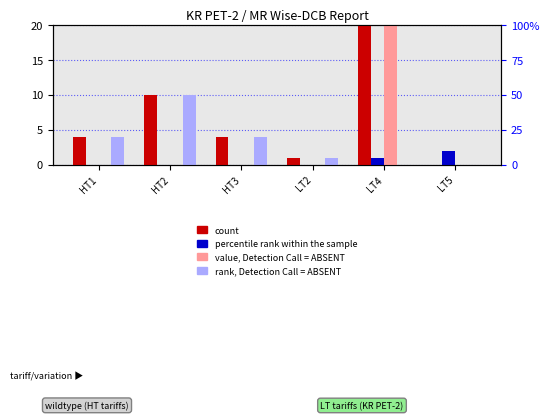

The Metered Installations series shows 4 at HT3. True or false?

True